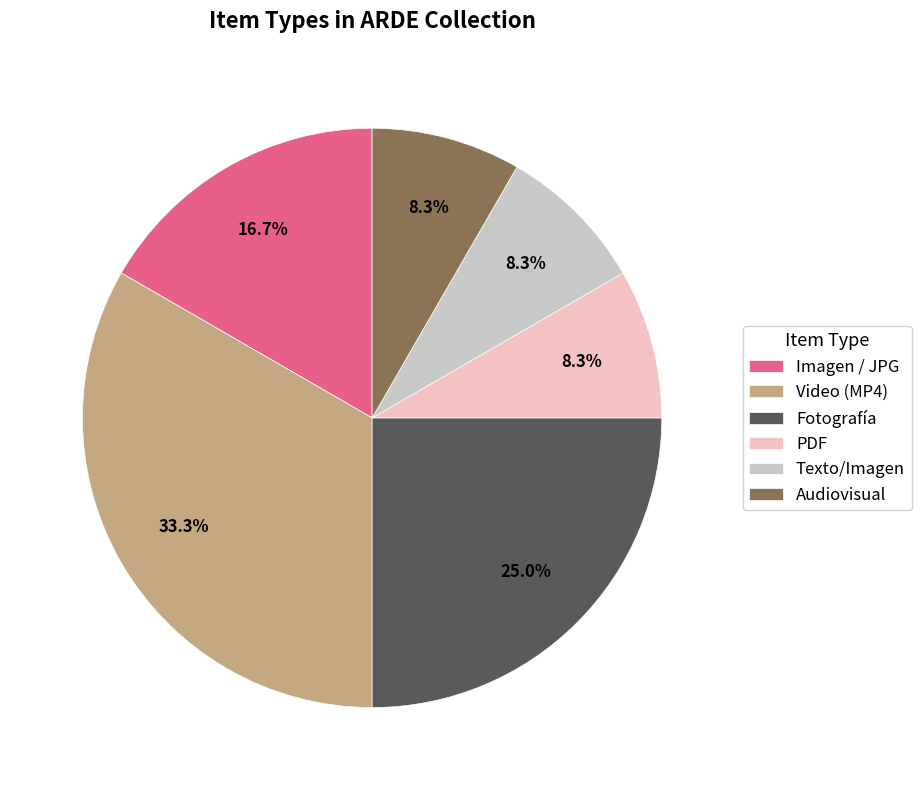

Count the number of slices in the pie.

6